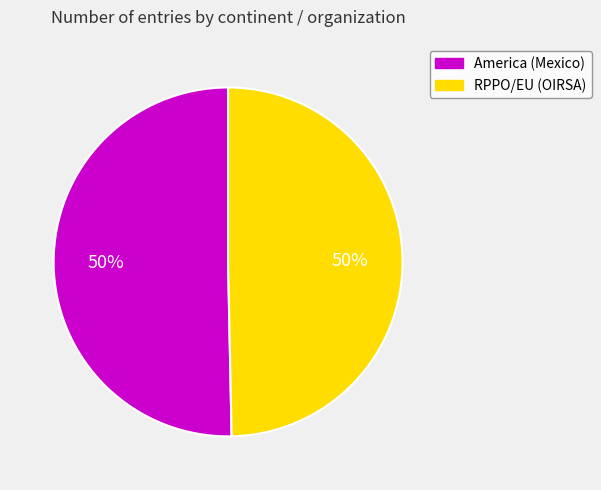

To the nearest percent, what is the combined percentage of America (Mexico) and RPPO/EU (OIRSA)?

100%